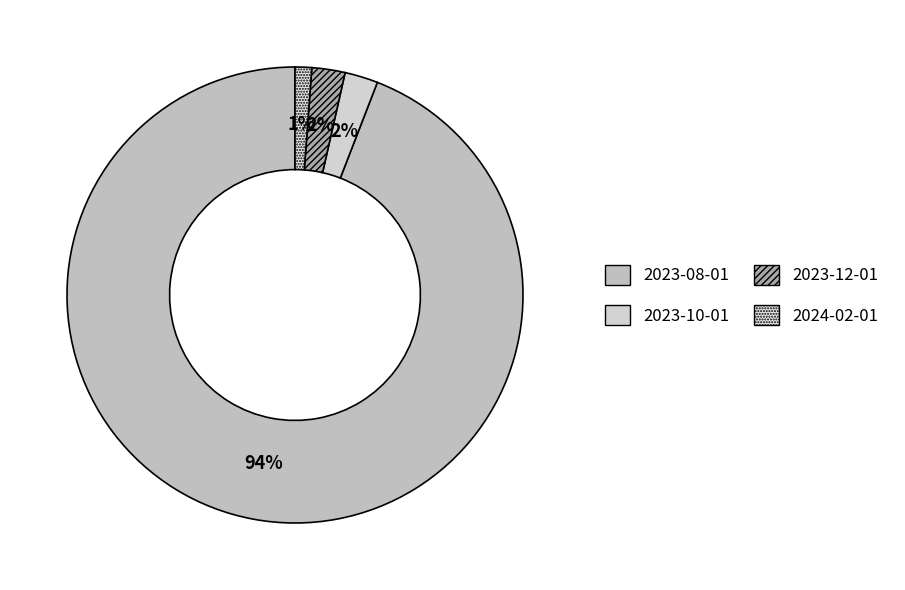

Combined, do 2024-02-01 and 2023-12-01 account for over 50%?

No